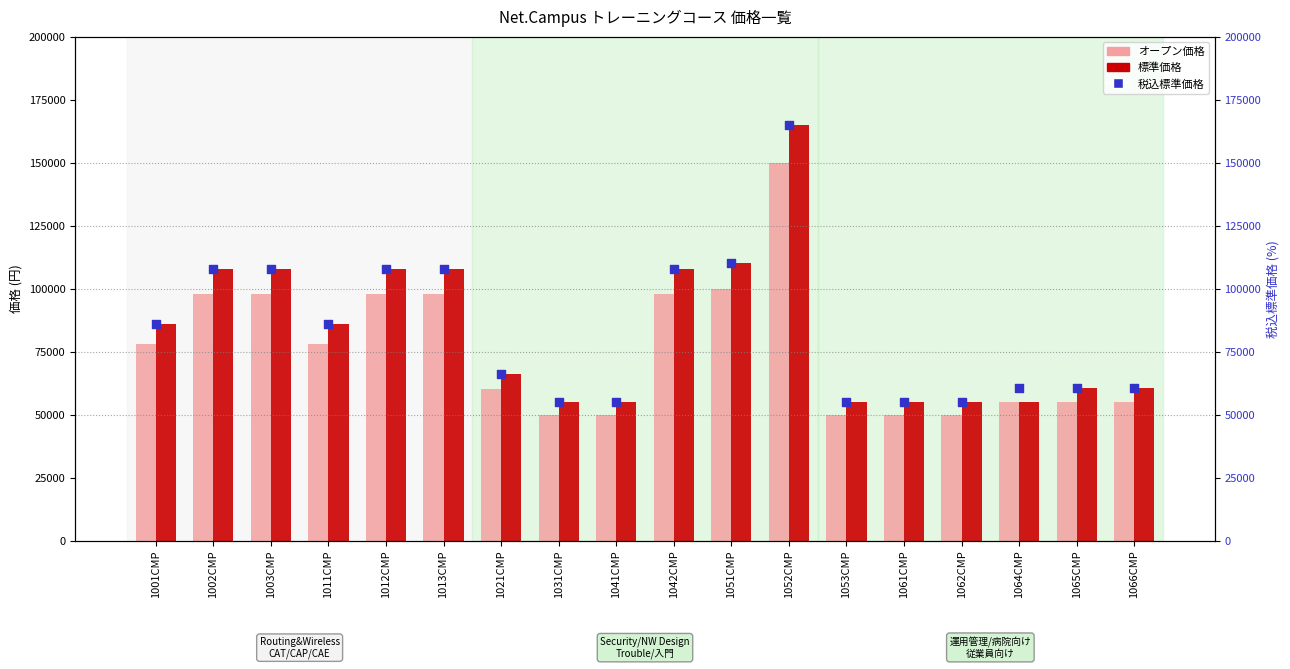

Is the value of 標準価格 at 1002CMP greater than the value of 税込標準価格 at 1062CMP?

Yes